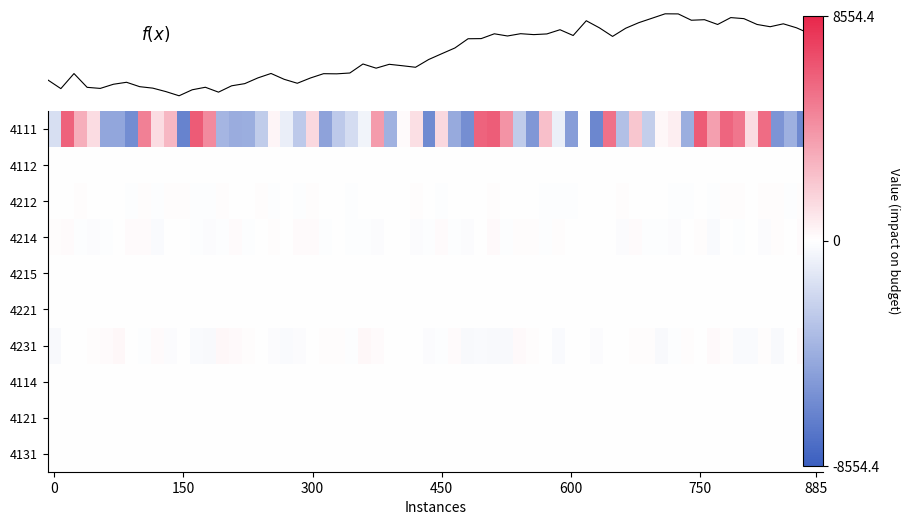

At 6, list the series in order from largest to smallest.

4111, 4231, 4214, 4212, 4221, 4215, 4112, 4114, 4121, 4131